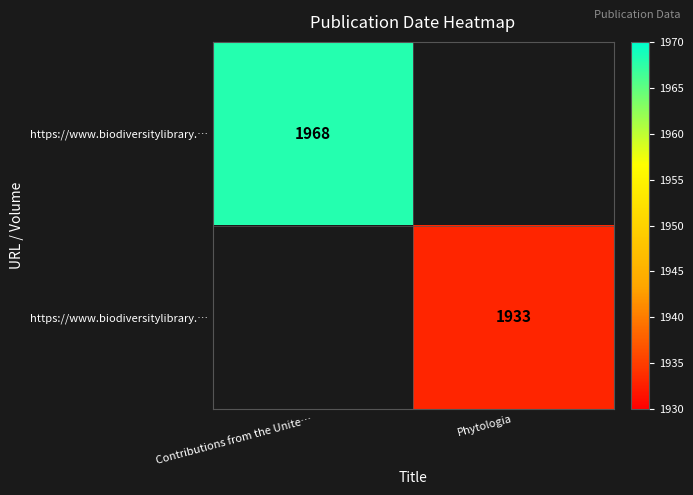

Which has a higher value, Phytologia or Contributions from the Unite…?

Contributions from the Unite…